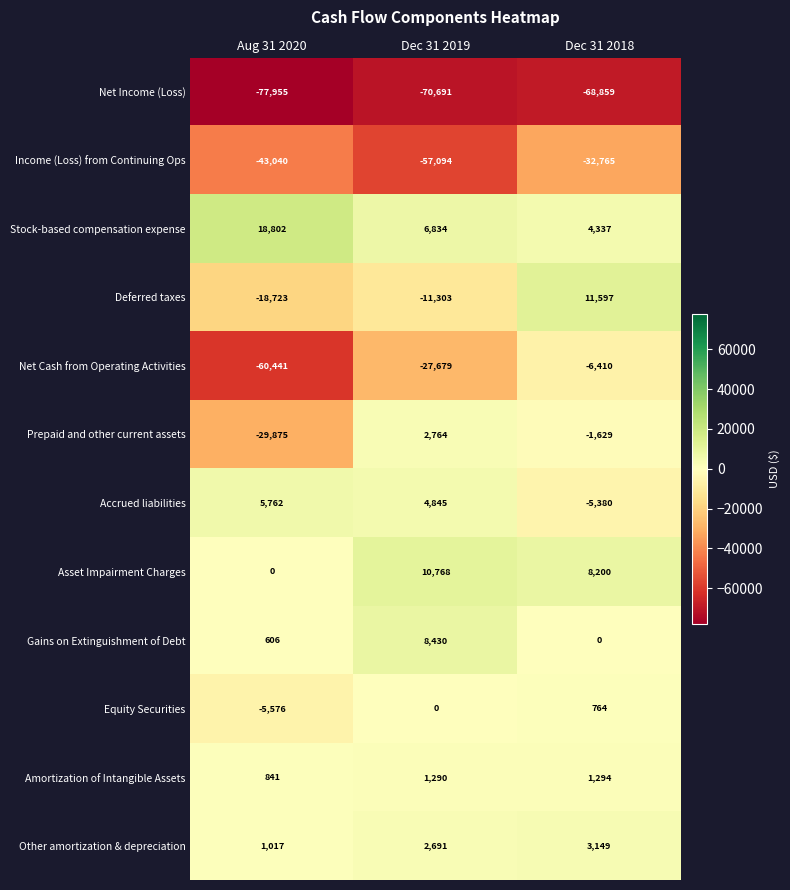

Rank the series by their maximum value, from highest to lowest.

Stock-based compensation expense, Deferred taxes, Asset Impairment Charges, Gains on Extinguishment of Debt, Accrued liabilities, Other amortization & depreciation, Prepaid and other current assets, Amortization of Intangible Assets, Equity Securities, Net Cash from Operating Activities, Income (Loss) from Continuing Ops, Net Income (Loss)